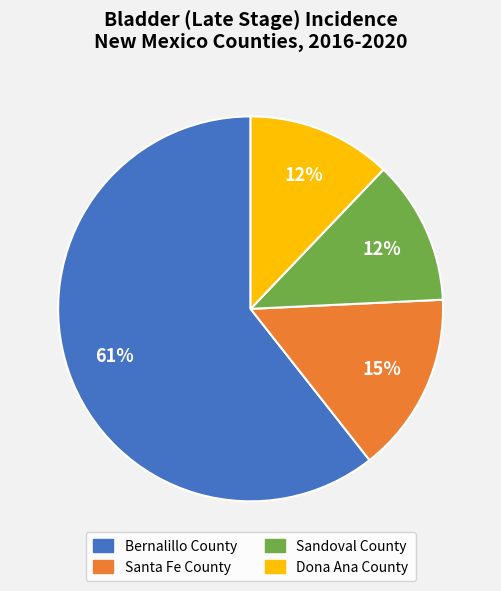

To the nearest percent, what is the combined percentage of Santa Fe County and Sandoval County?

27%